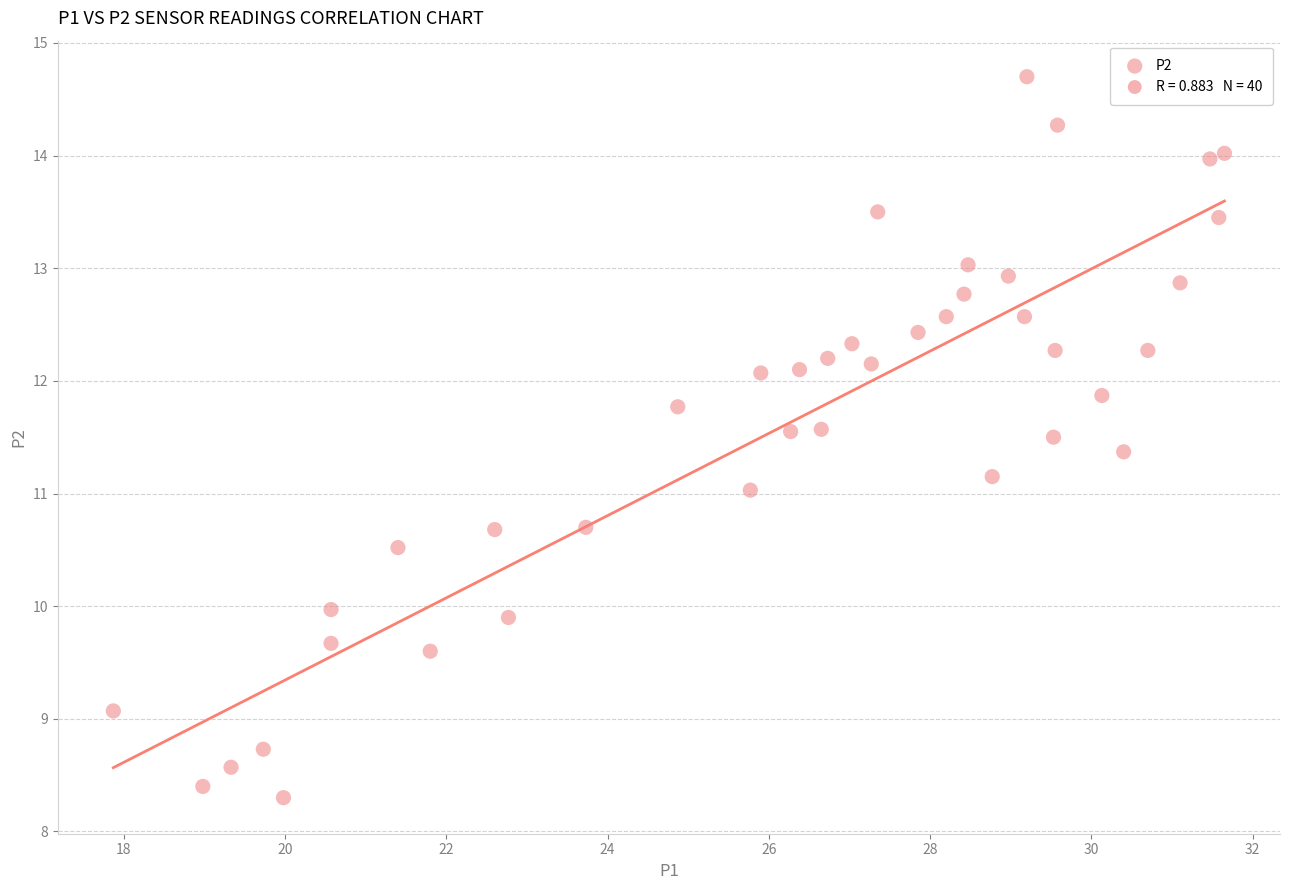

What is the range of X values (max minus min)?

13.8